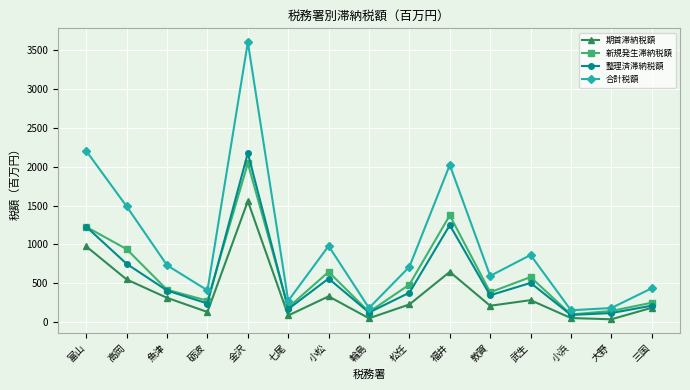

Is the value of 合計税額 at 三国 greater than the value of 新規発生滞納税額 at 高岡?

No